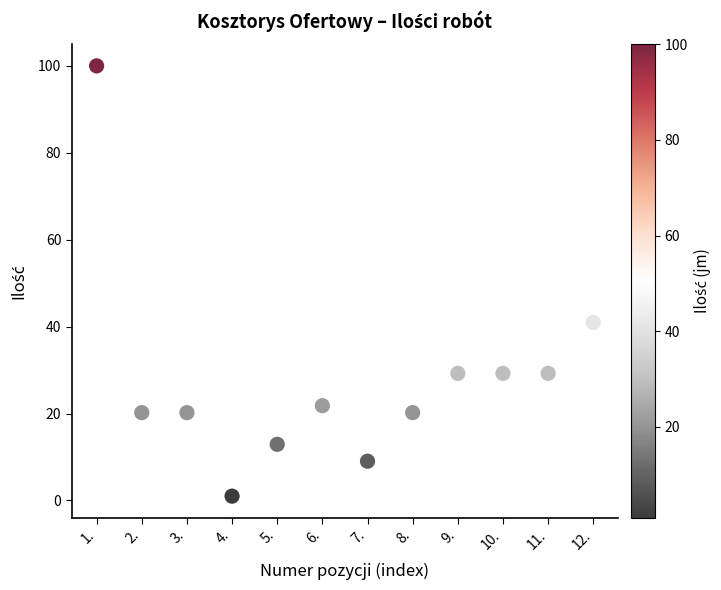

What Y value in the scatter plot is closest to 50?

41.0